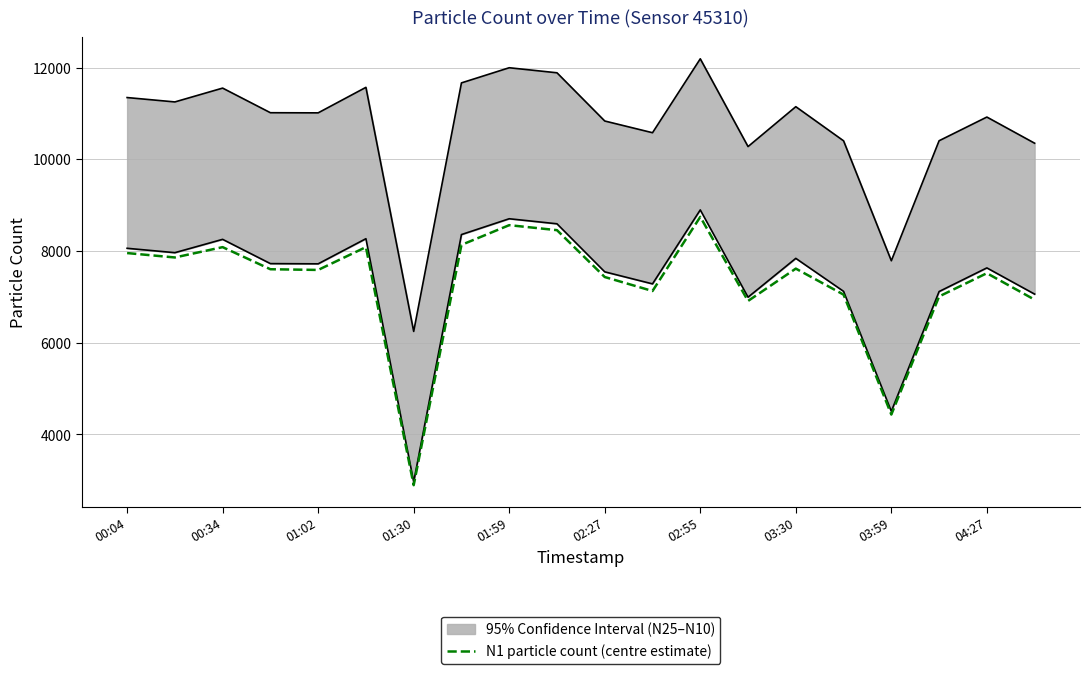

At which label does N1 particle count (centre estimate) reach its minimum?

01:30